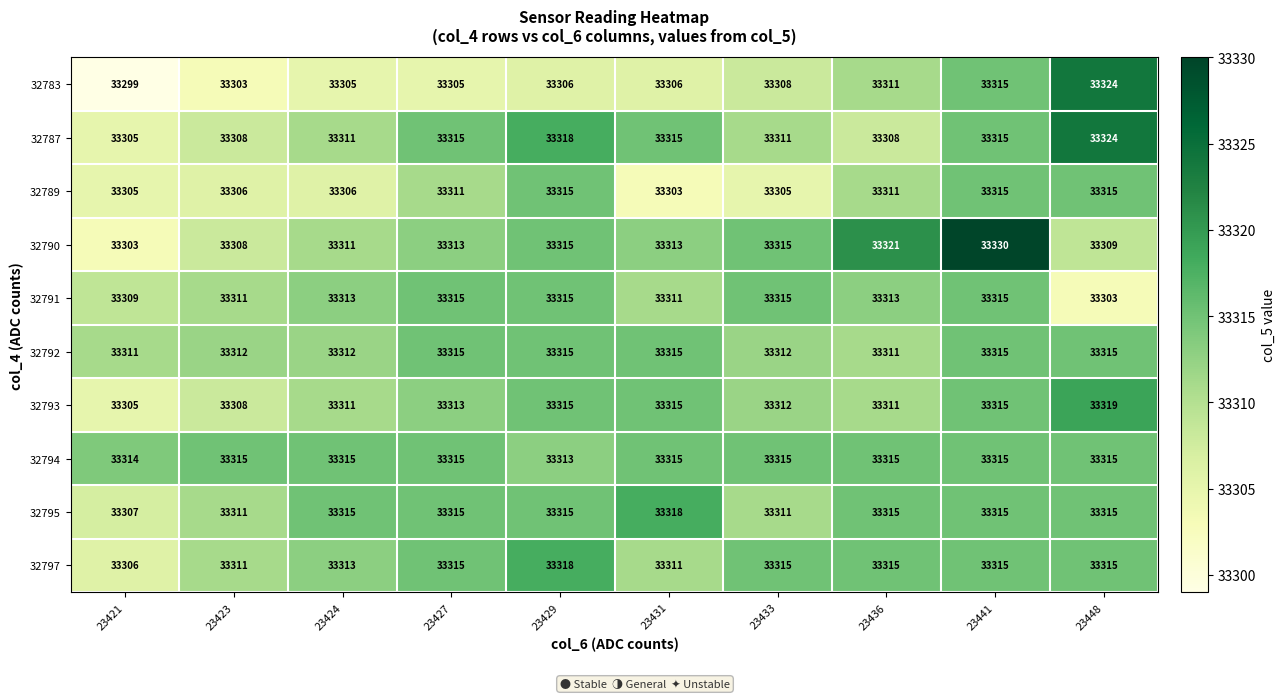

At which category is the sum across all series the highest?

23441